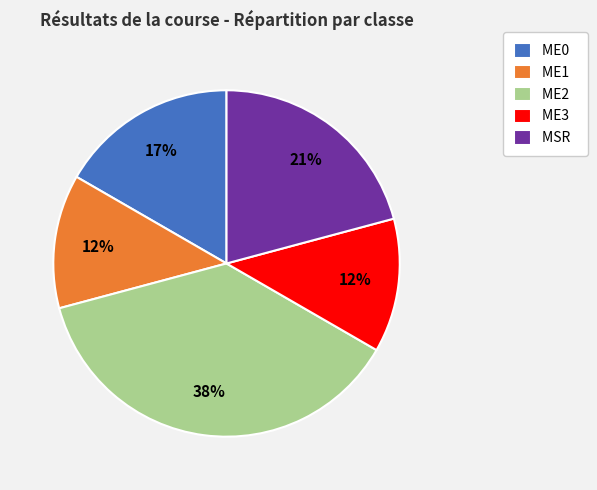

To the nearest percent, what percentage of the pie is ME2?

37%